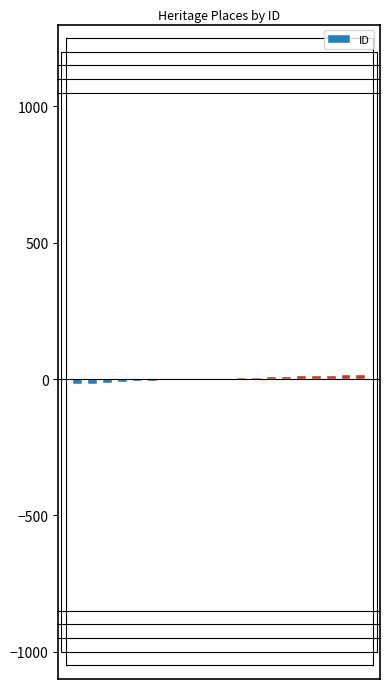

What is the sum of the values at BRIDGE OVER HUGHES CREEK and ALBERT PARK PRIMARY SCHOOL?

44